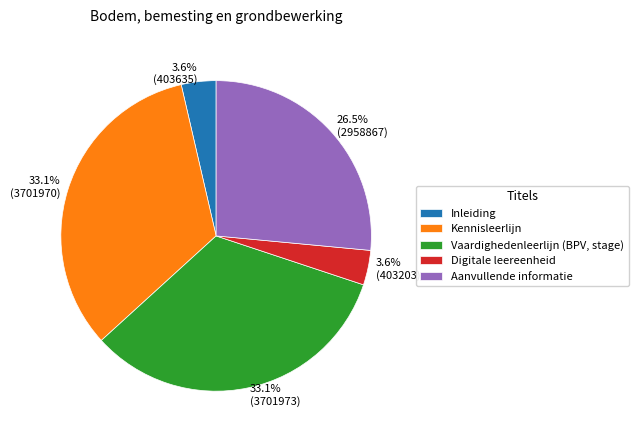

What percentage is NOT represented by 3.6% (403203)?

96.4%